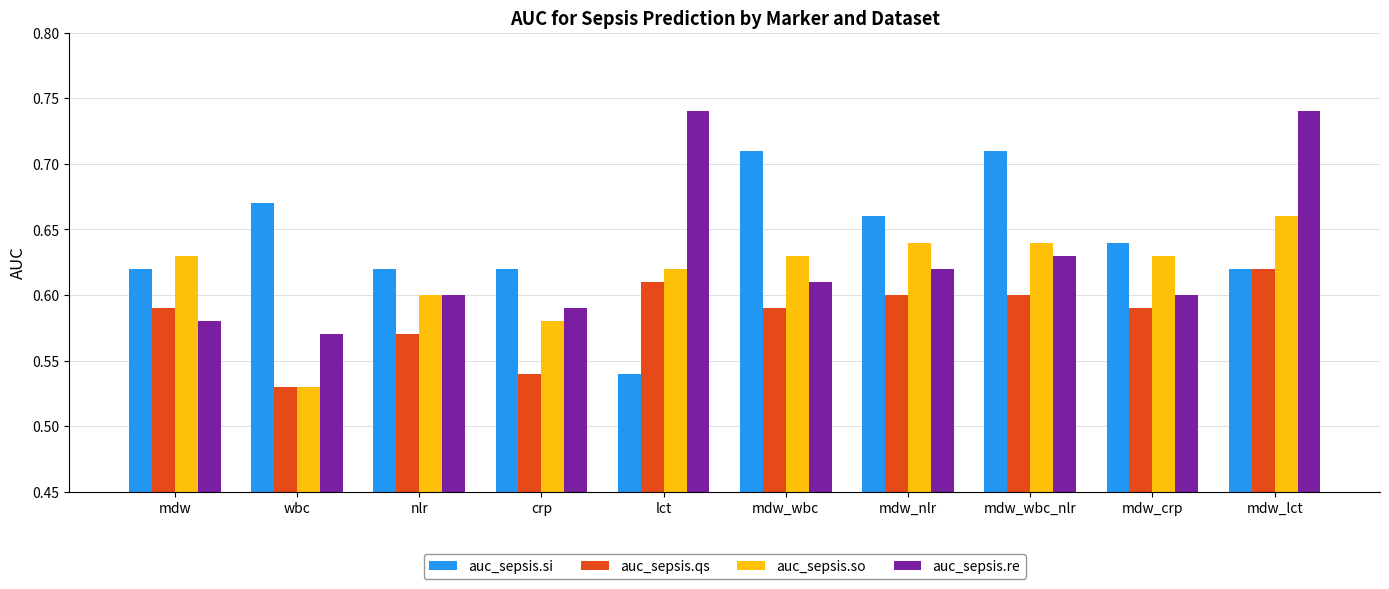

At which label does auc_sepsis.qs reach its minimum?

wbc